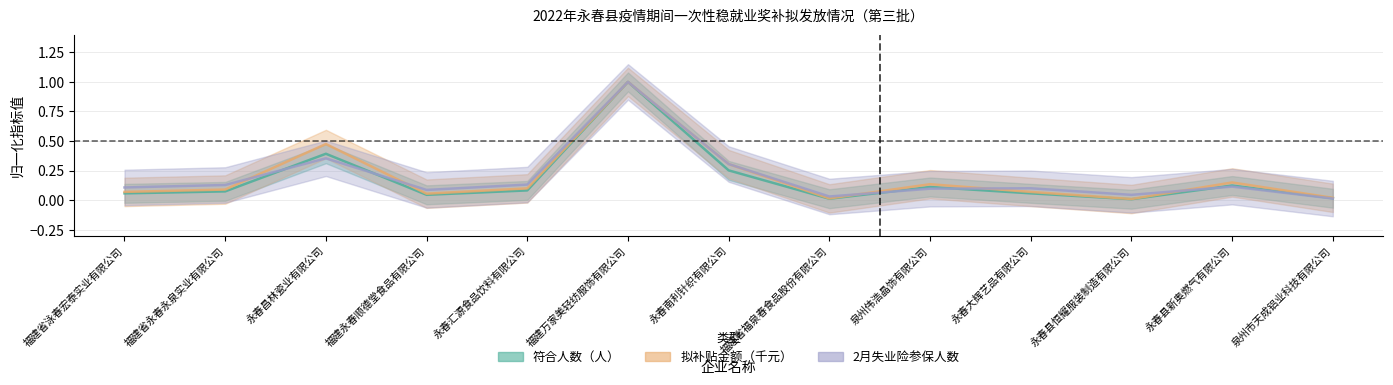

Is it true that 拟补贴金额（元）_scaled equals 0.0 at 福建永春顺德堂食品有限公司?

False